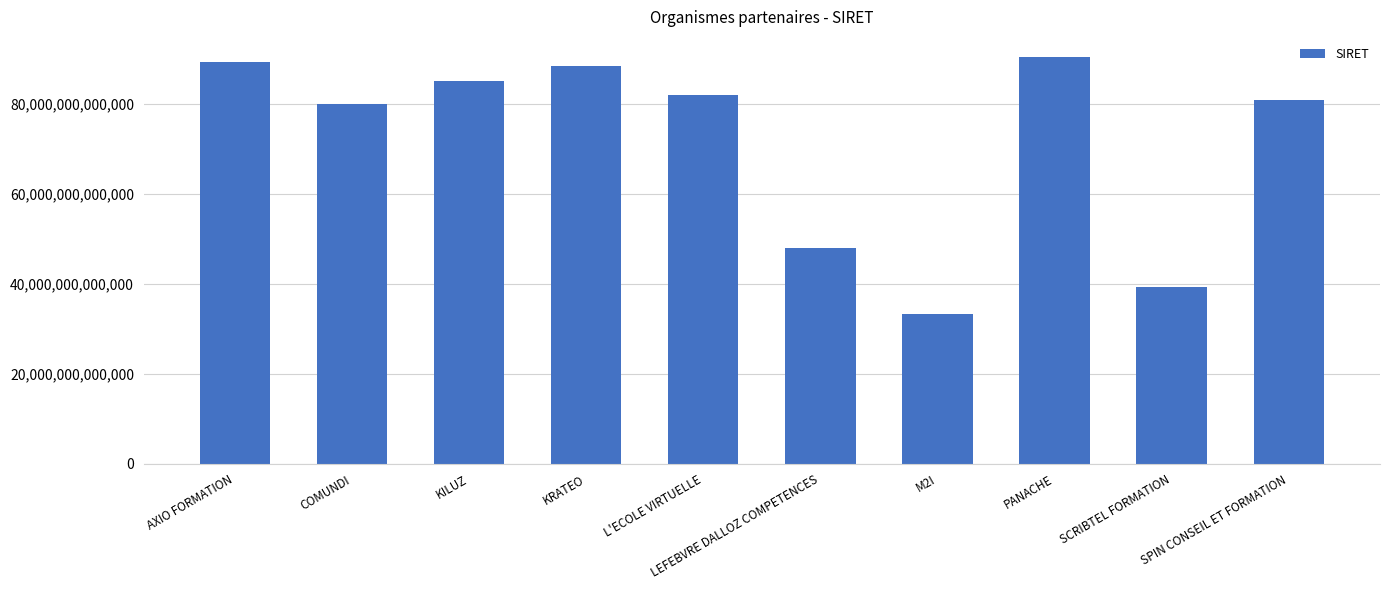

Read the value at PANACHE, to the nearest 10.

90386114400020